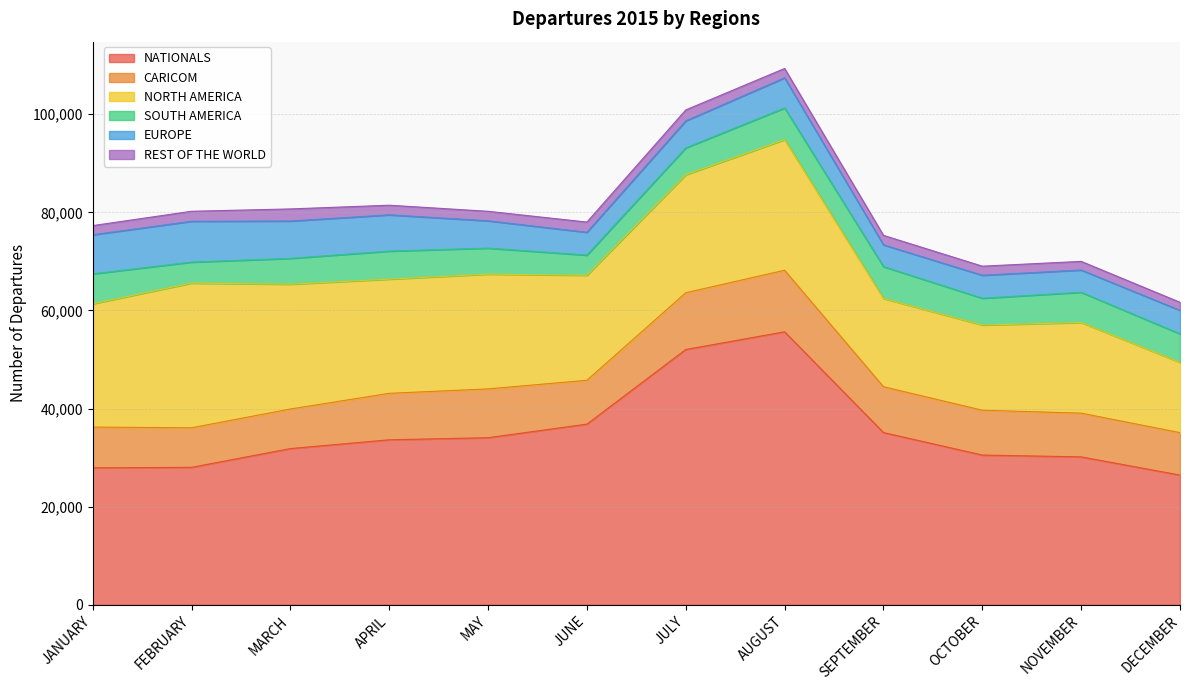

What is the value of the CARICOM point at the 1st from the left?

8308